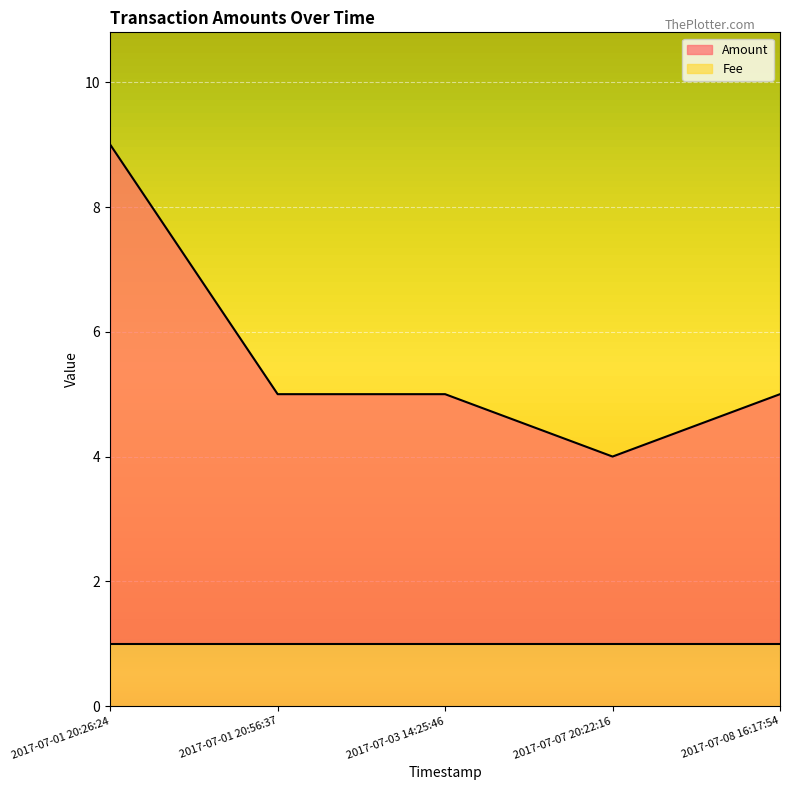

What is the smallest value displayed?

1